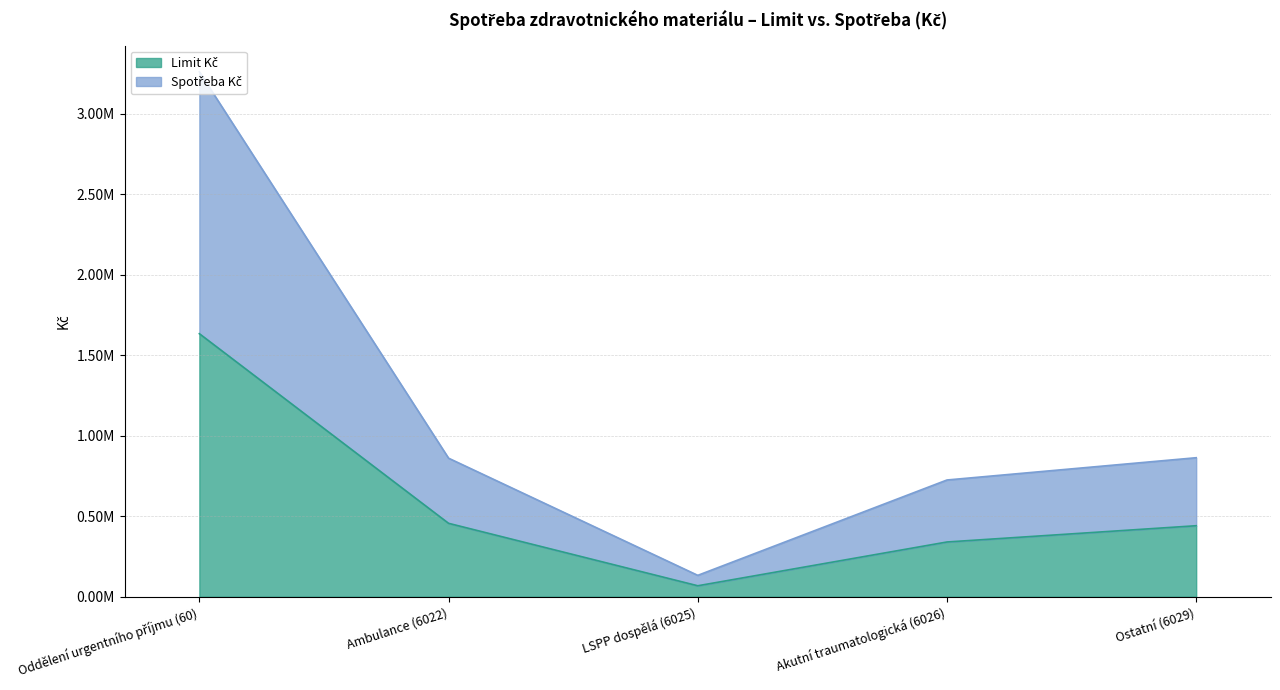

True or false: Spotřeba Kč and Limit Kč cross at least once.

False